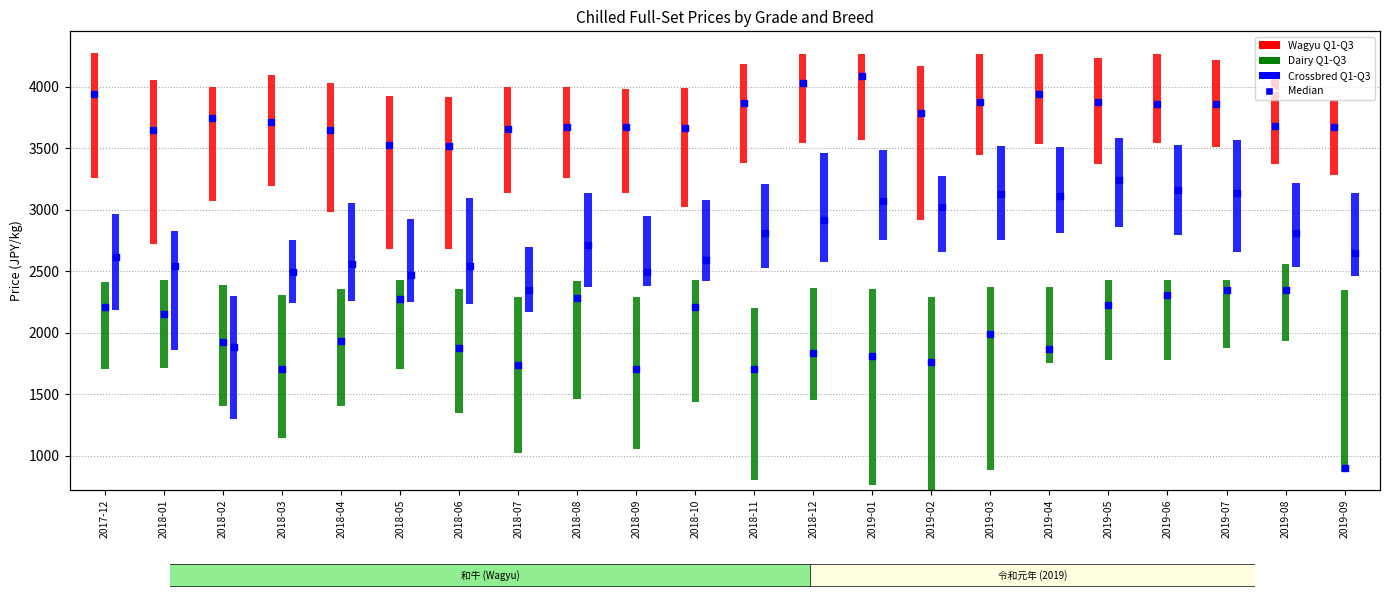

Which series has the largest total across all categories?

Wagyu Median